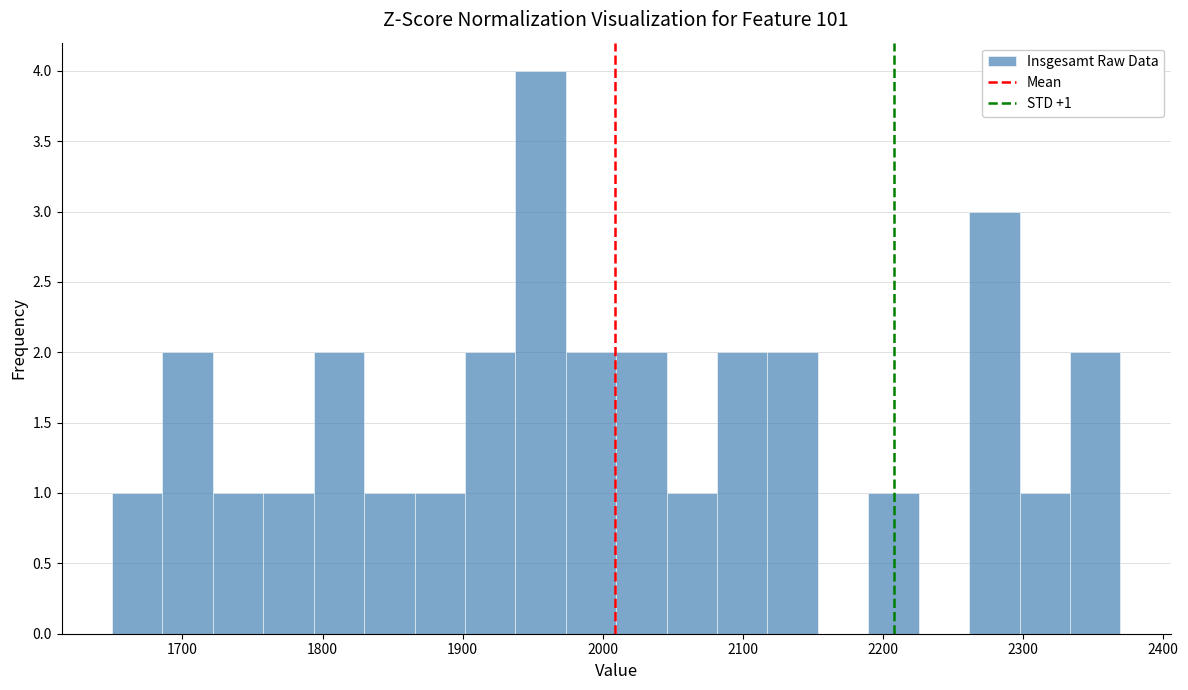

Read against the x-axis, roughly where is the centre of the tallest bar?

1960